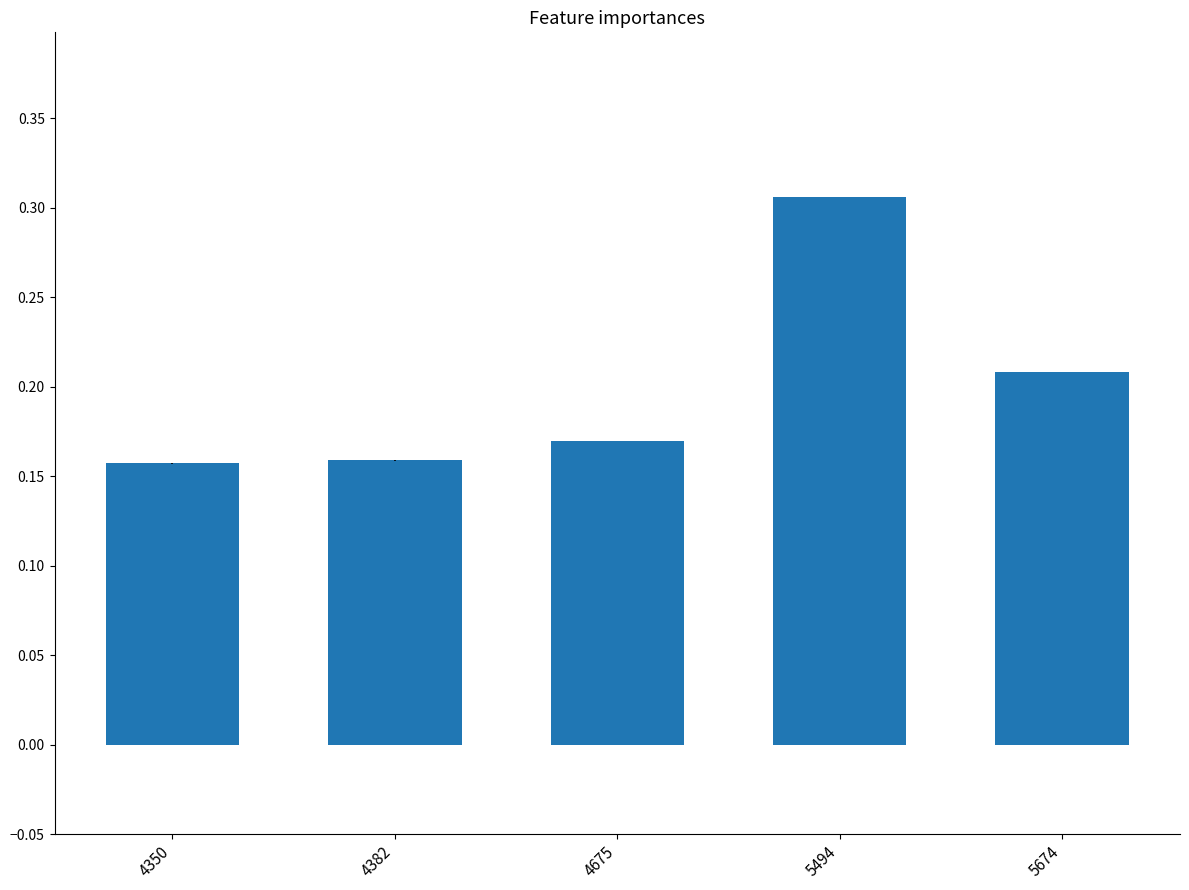

Is it true that the value at 5494 is 0.2?

False